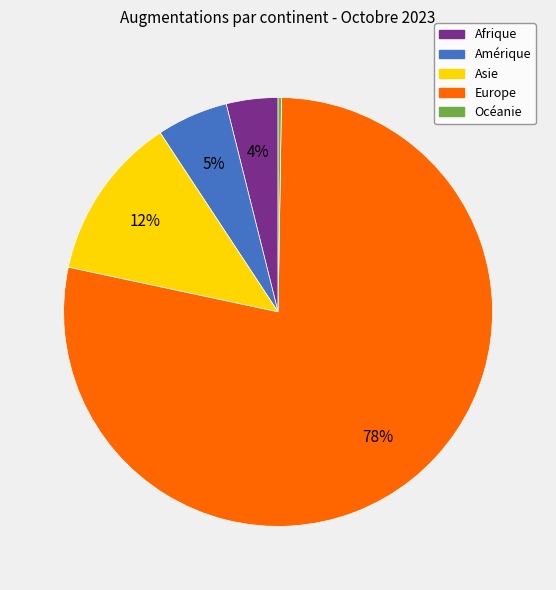

True or false: Afrique accounts for 4% of the total.

True